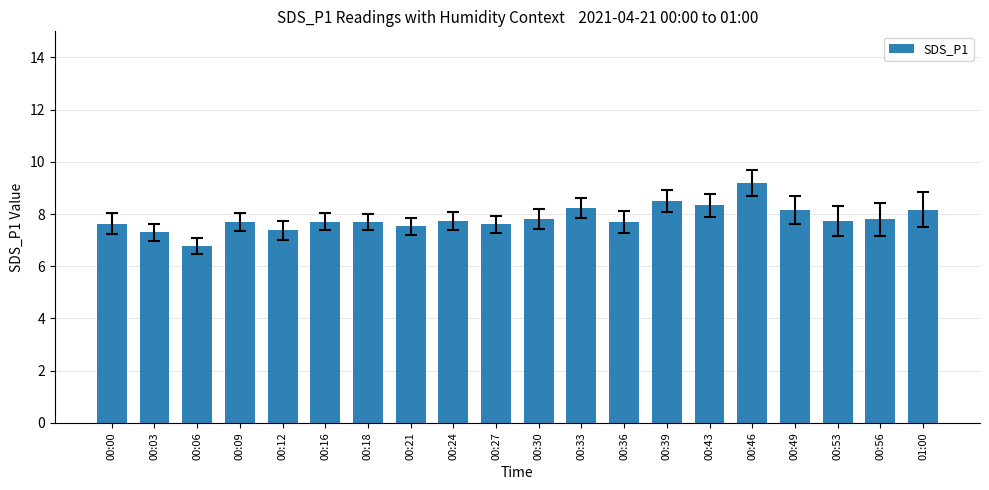

True or false: the data shows 4.2 at 00:49.

False